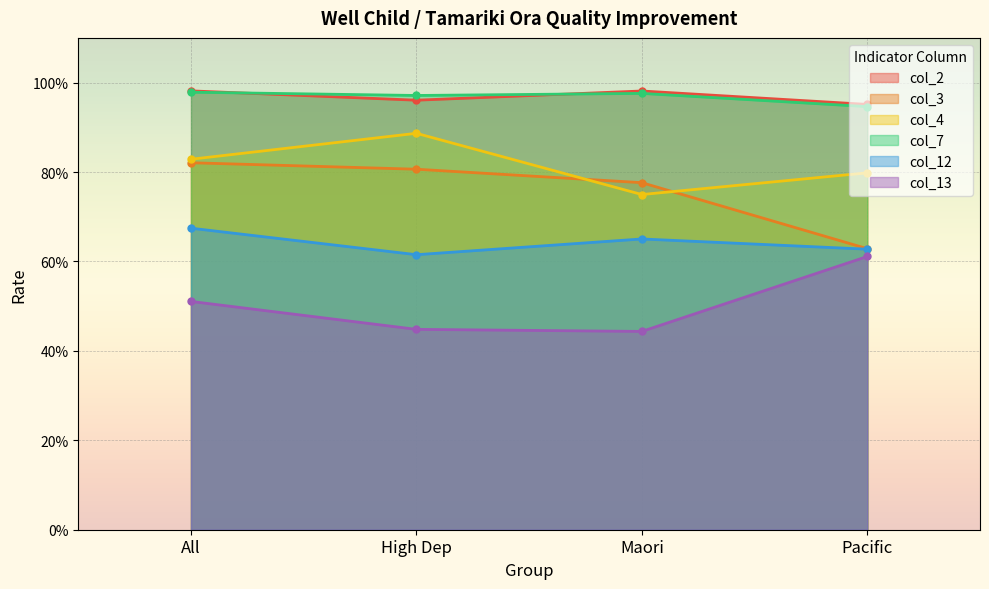

What is the smallest value displayed?

0.4